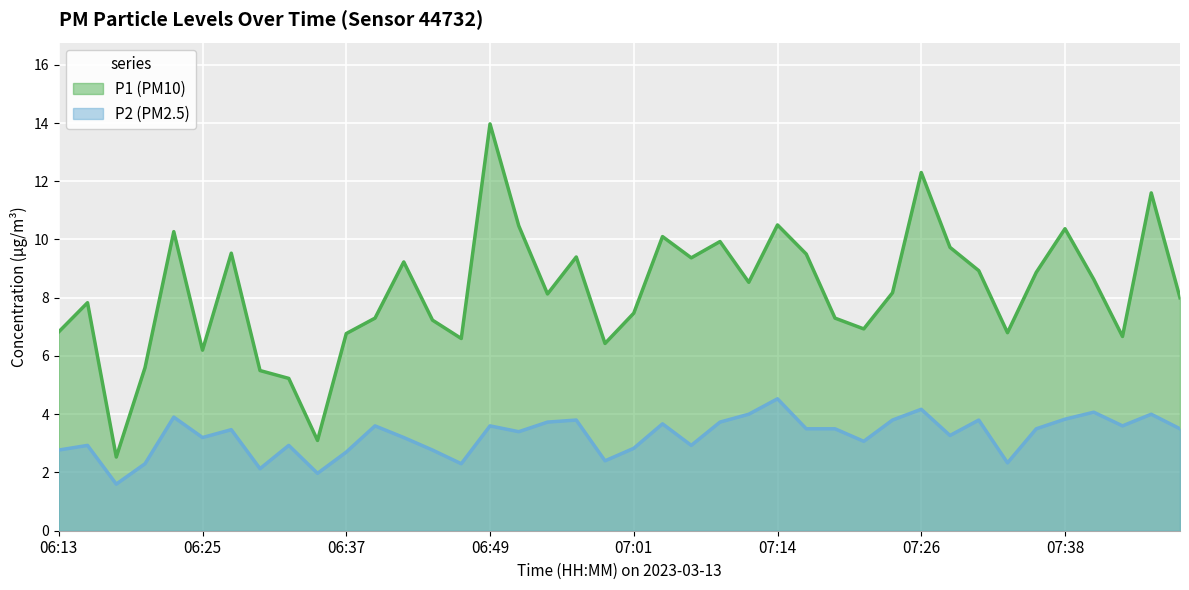

Which has a higher value, 06:59 or 07:38?

07:38